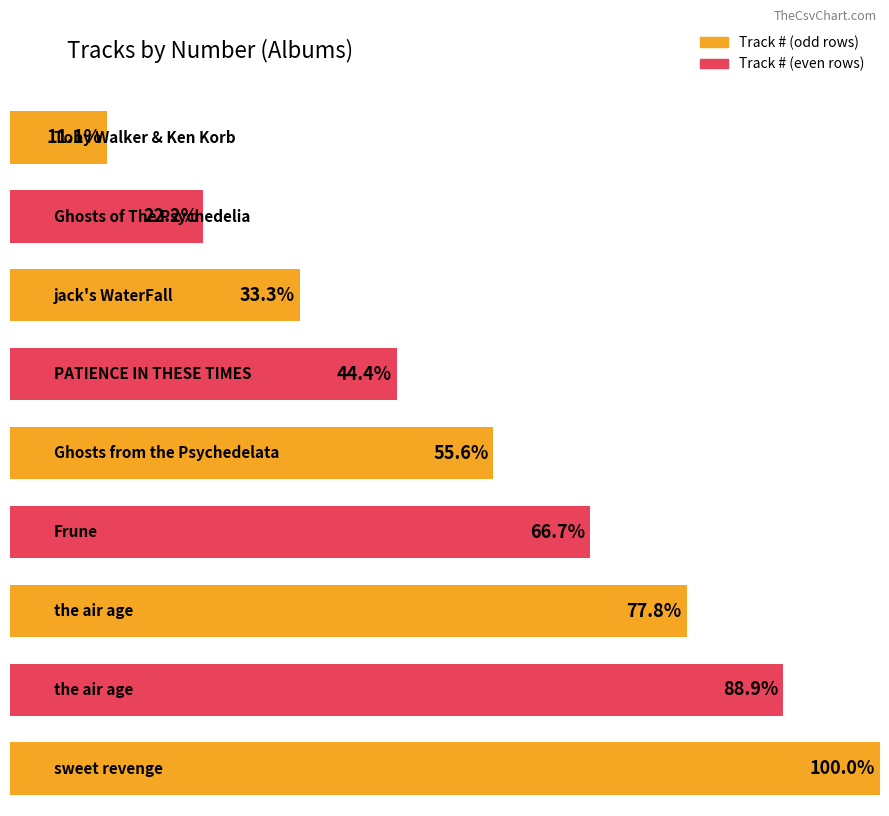

Rank the categories by value from lowest to highest.

Toby Walker & Ken Korb, Ghosts of The Psychedelia, jack's WaterFall, PATIENCE IN THESE TIMES, Ghosts from the Psychedelata, Frune, the air age, the air age, sweet revenge